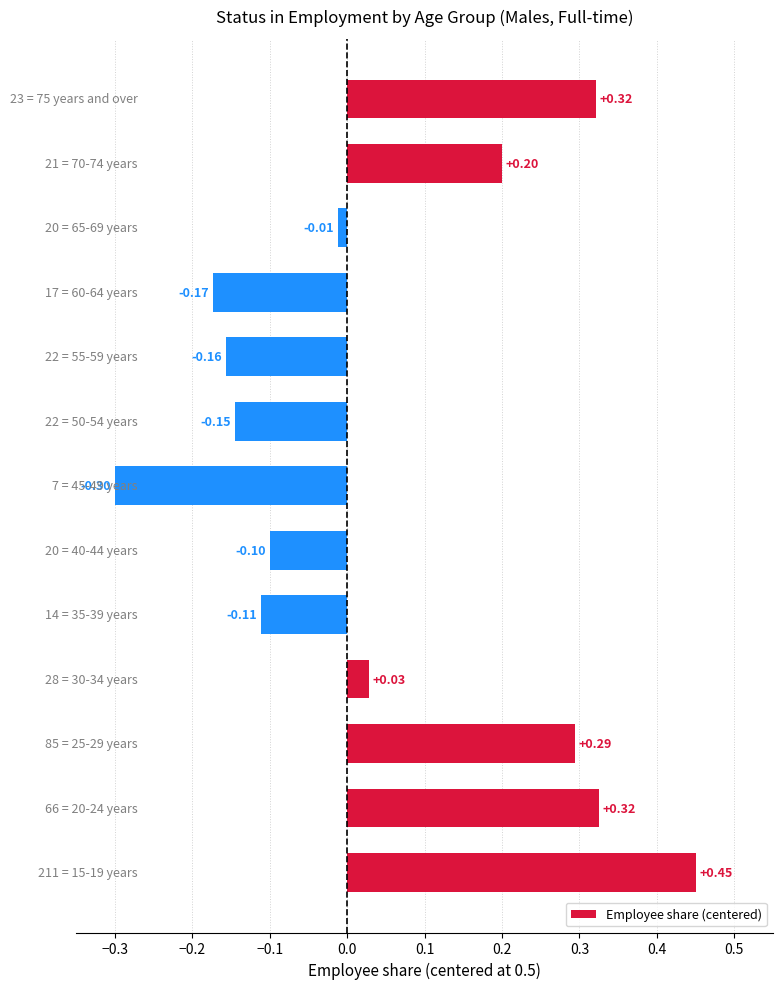

What is the difference between the maximum and second lowest values?

0.6